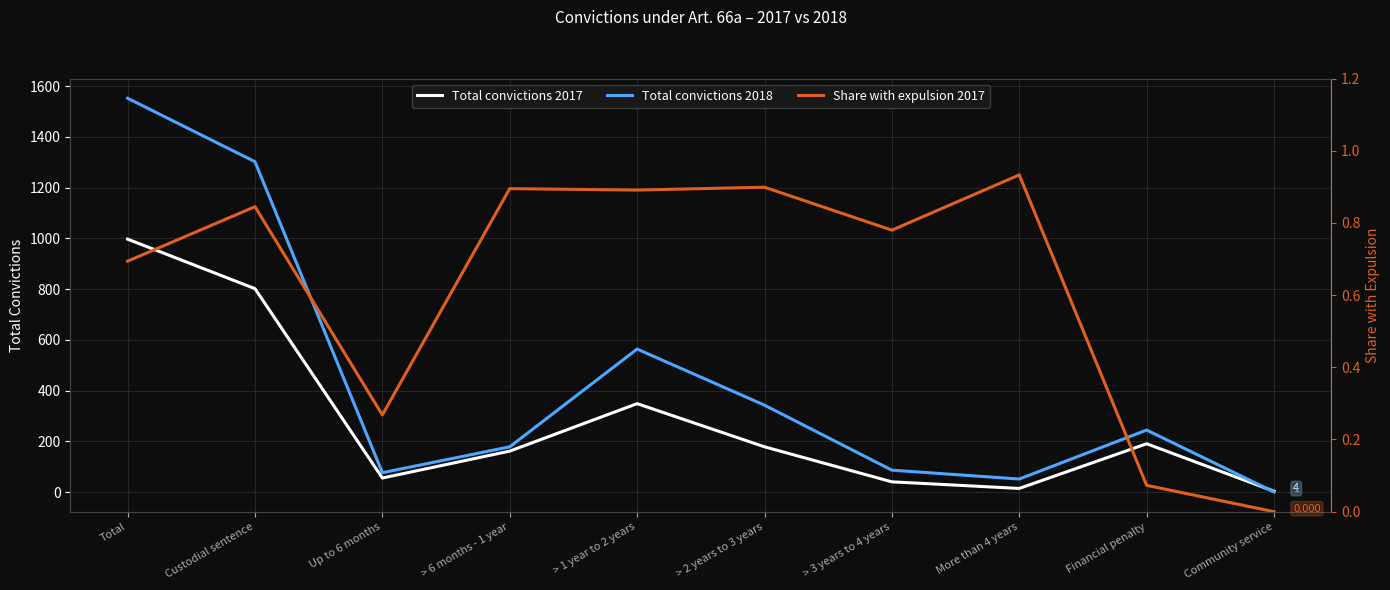

How many interior local peaks does the Total convictions 2018 series have?

2